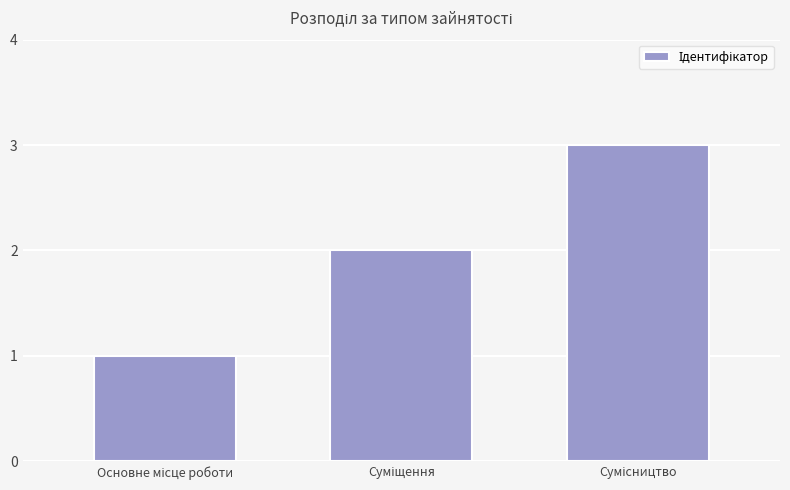

What is the sum of all values?

6